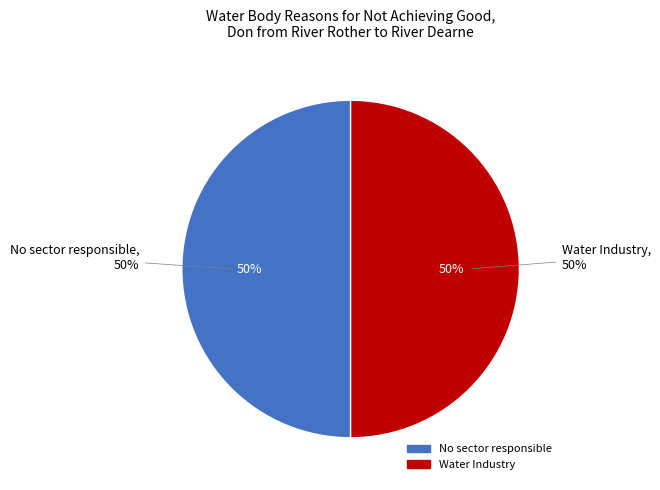

What percentage is the No sector responsible slice, to the nearest percent?

50%